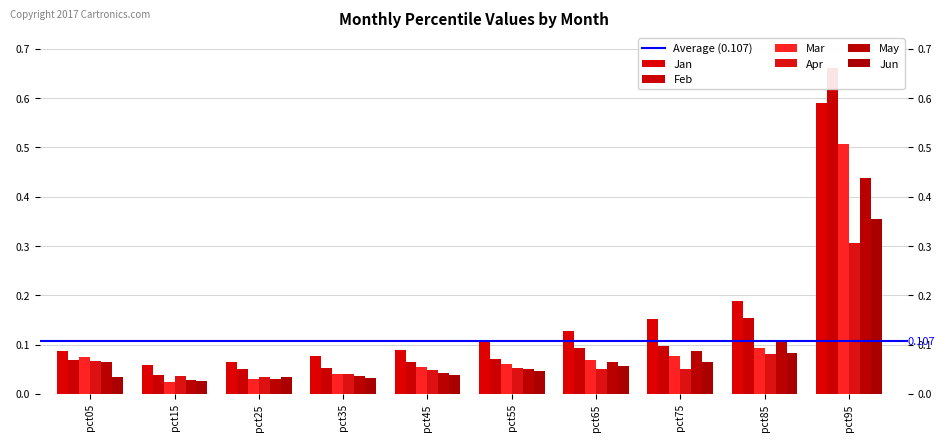

What are all the series names shown in the legend?

Jan, Feb, Mar, Apr, May, Jun